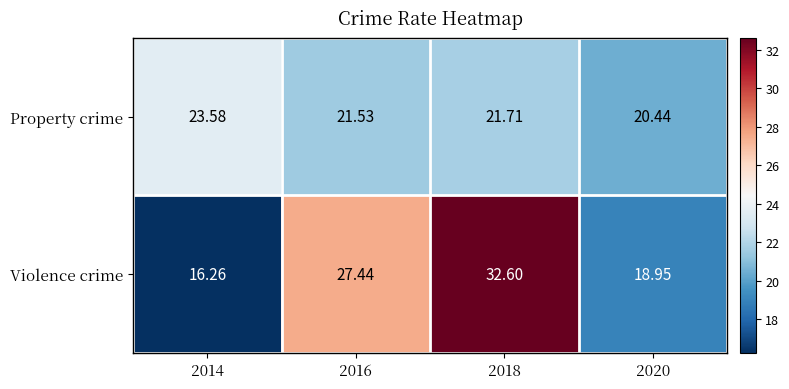

Which series changed the most between 2014 and 2020?

Property crime